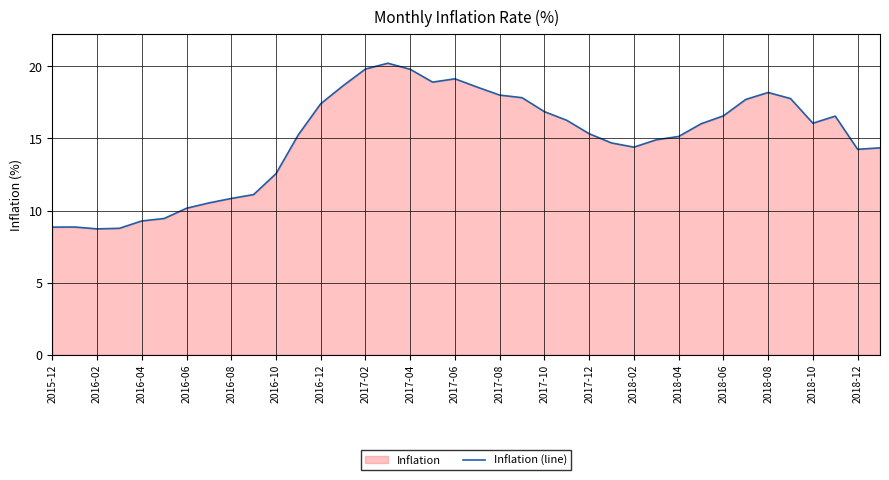

What is the sum of the values at 2017-12 and 2018-12?

29.6